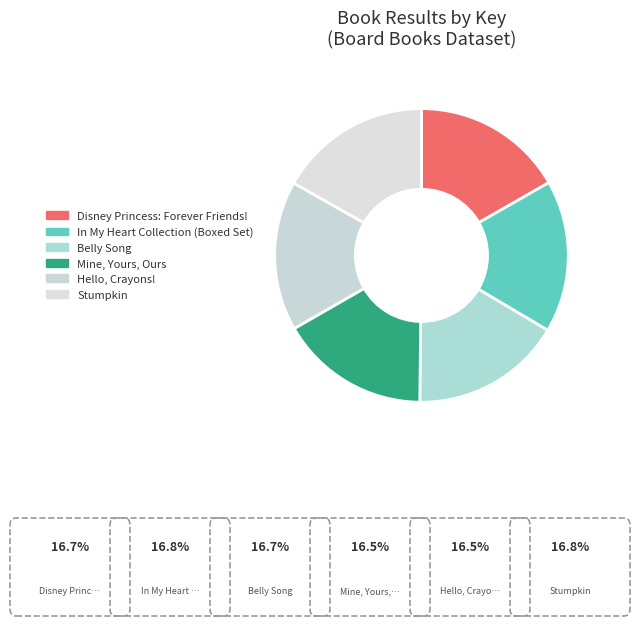

How many slices are in this pie chart?

6